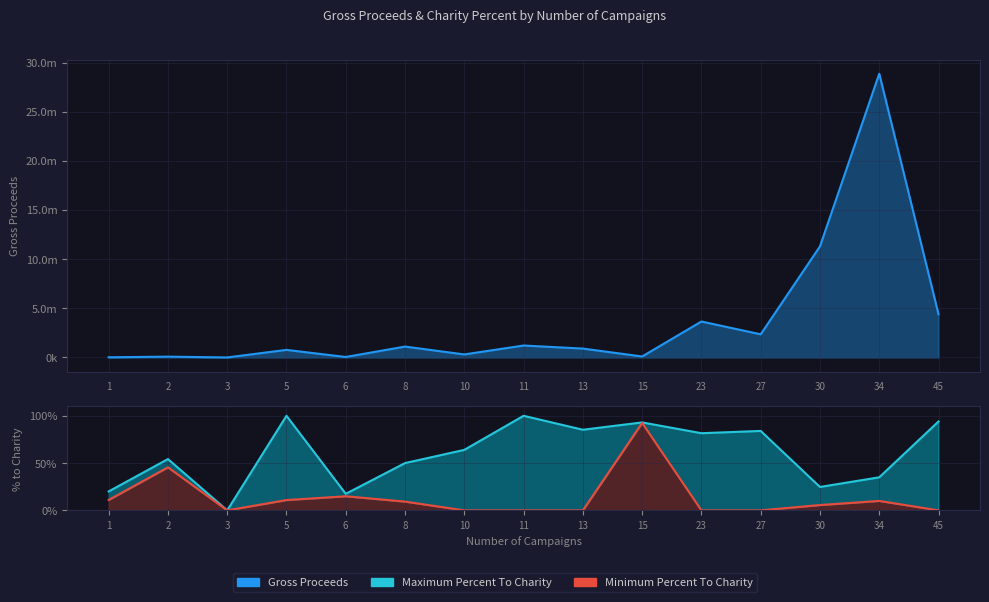

How many values in Maximum Percent To Charity are above zero?

14